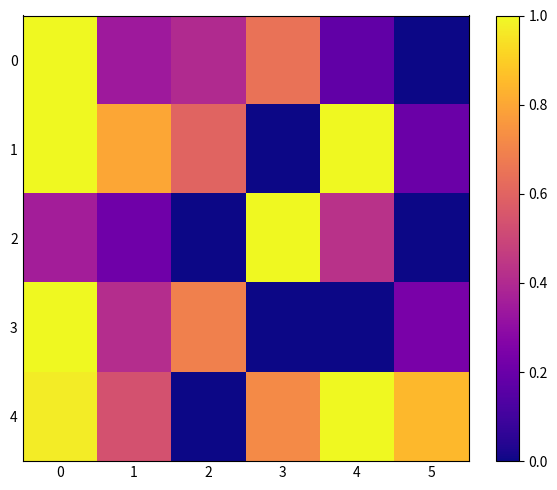

Rank the series at 2 from highest to lowest value.

3, 1, 0, 2, 4